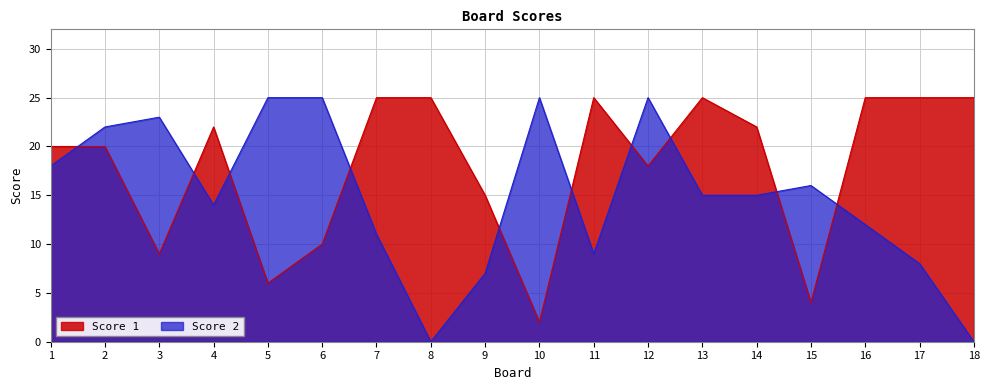

Read the Score 2 value at 2, to the nearest 5.

20